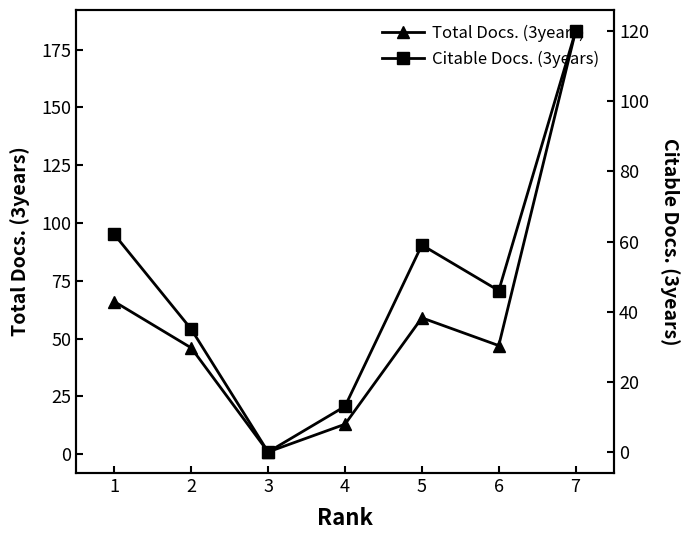

Reading left to right, list all the values displayed in this chart.

Total Docs. (3years): 1=66	2=46	3=1	4=13	5=59	6=47	7=183
Citable Docs. (3years): 1=62	2=35	3=0	4=13	5=59	6=46	7=120